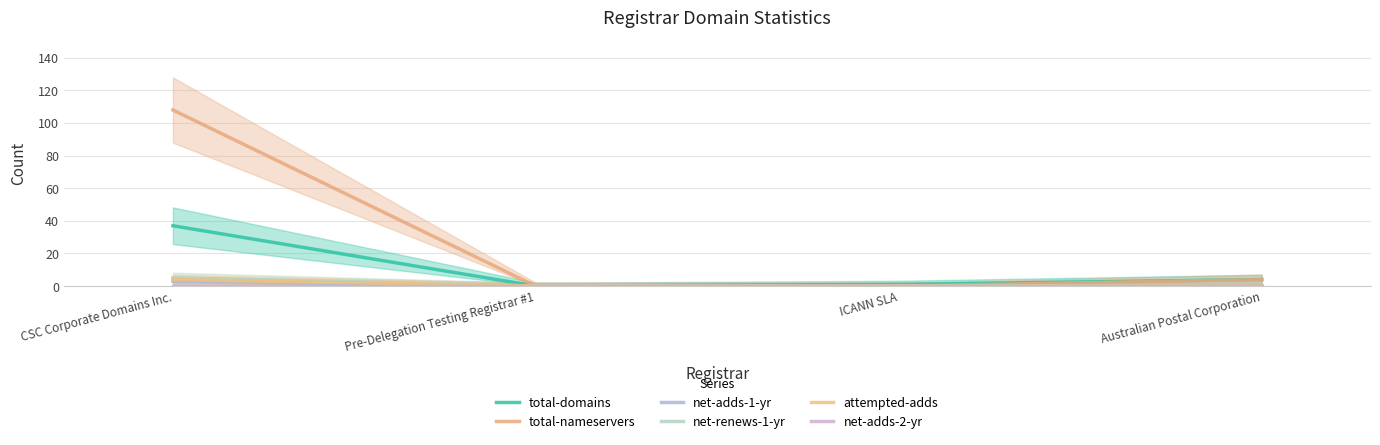

Reading left to right, list all the values displayed in this chart.

total-domains: 37	0	1	4
total-nameservers: 108	0	0	4
net-adds-1-yr: 3	0	0	0
net-renews-1-yr: 5	0	0	0
attempted-adds: 4	0	0	0
net-adds-2-yr: 0	0	0	0